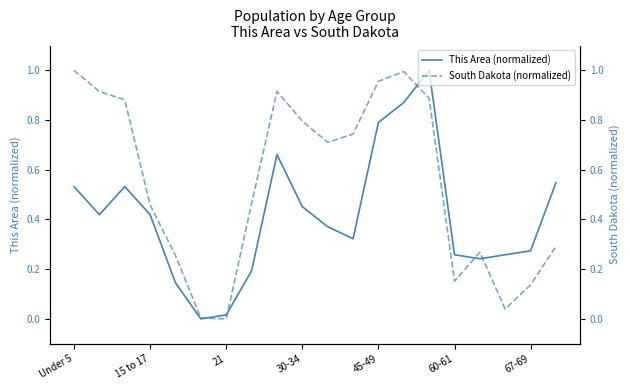

How many interior local valleys does the South Dakota (normalized) series have?

4